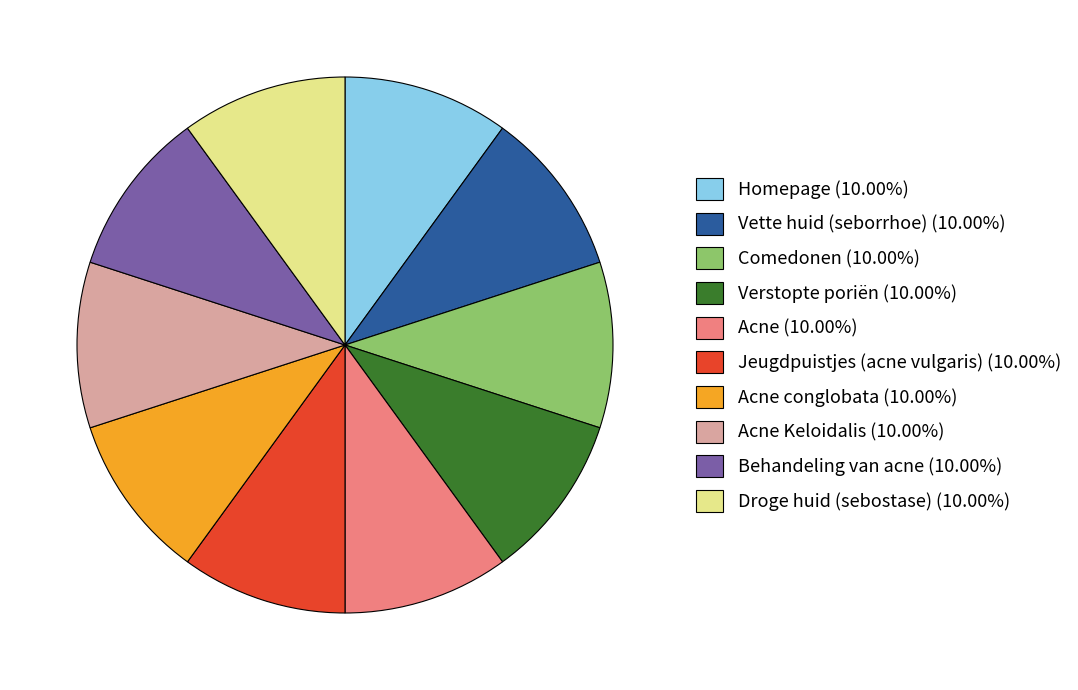

Does any single category account for the majority?

No